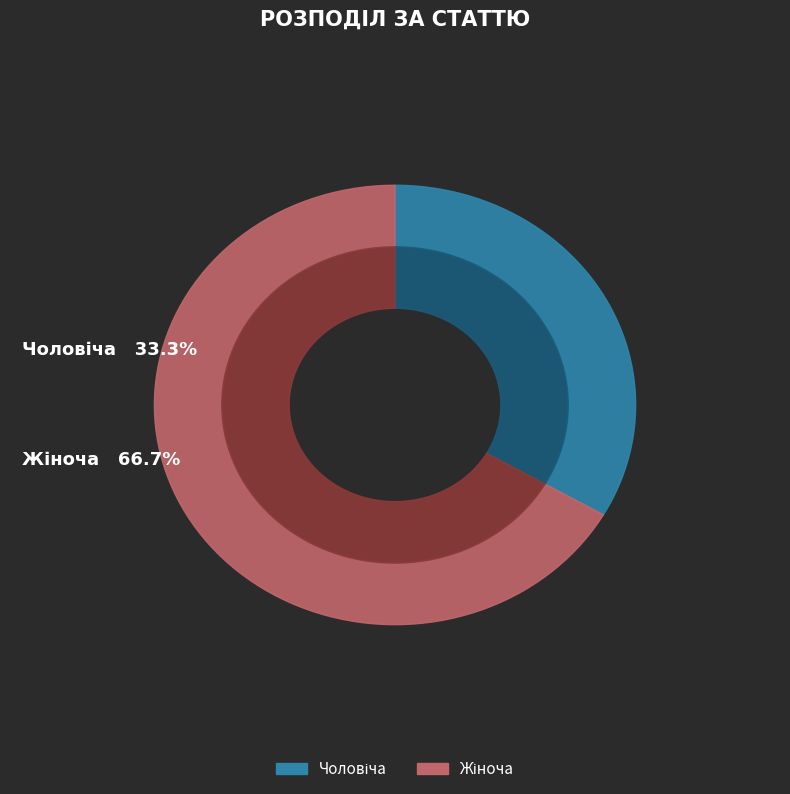

To the nearest percent, what percentage of the pie is Жіноча?

67%